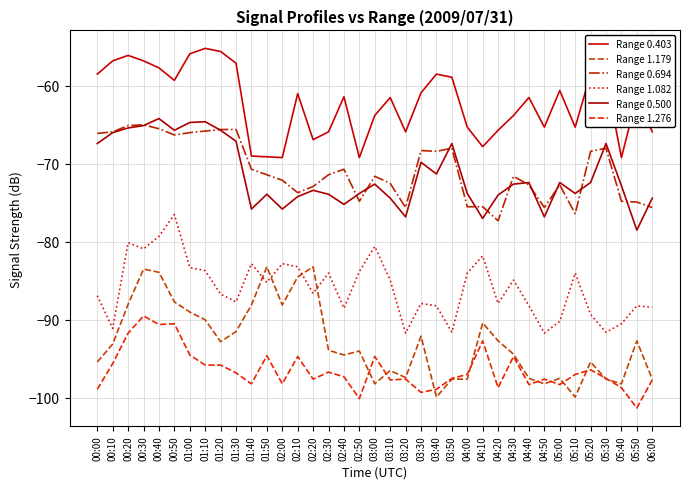

Rank the series at 04:20 from highest to lowest value.

Range 0.403, Range 0.500, Range 0.694, Range 1.082, Range 1.179, Range 1.276